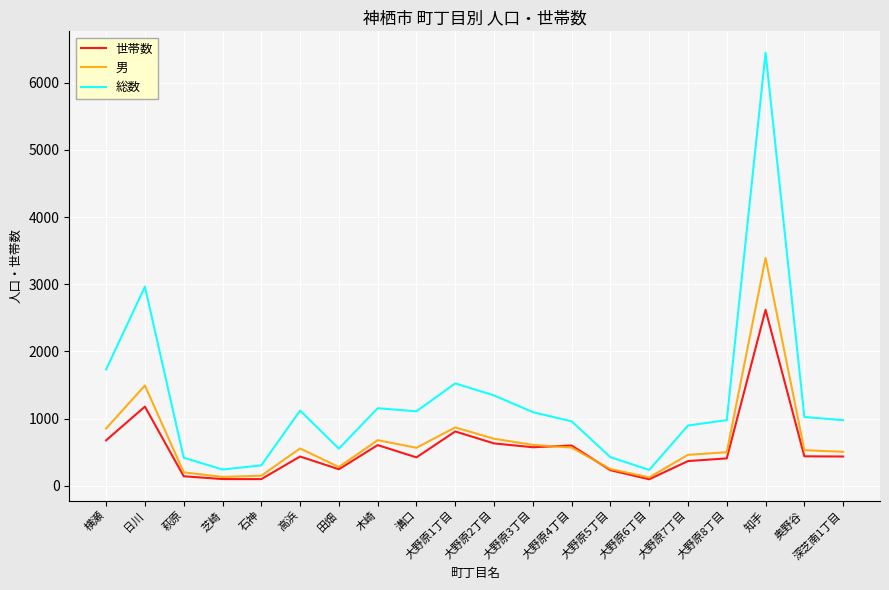

Is the value of 男 at 石神 greater than the value of 総数 at 大野原6丁目?

No